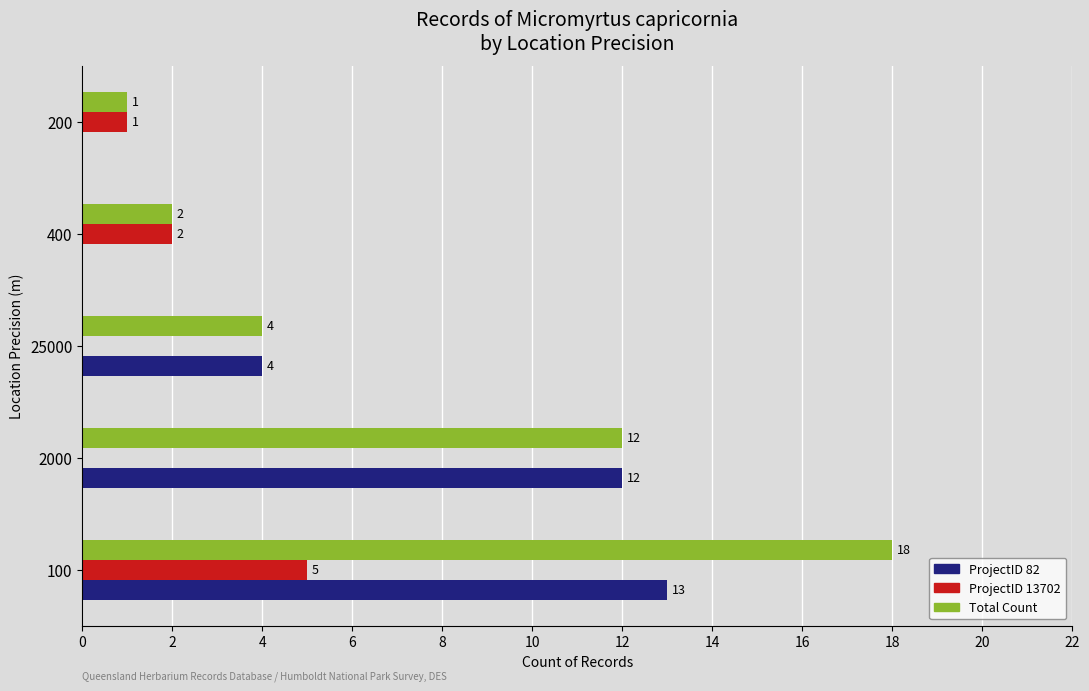

Between 100 and 25000, which series saw the biggest shift?

Total Count